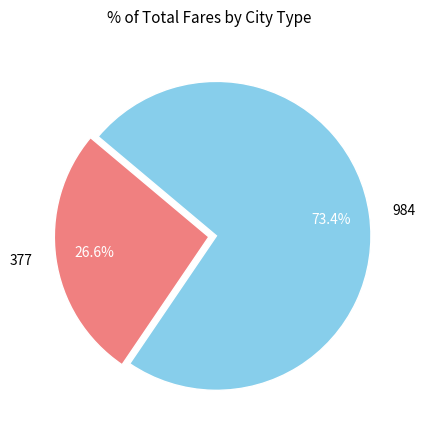

How many segments does this pie chart have?

2